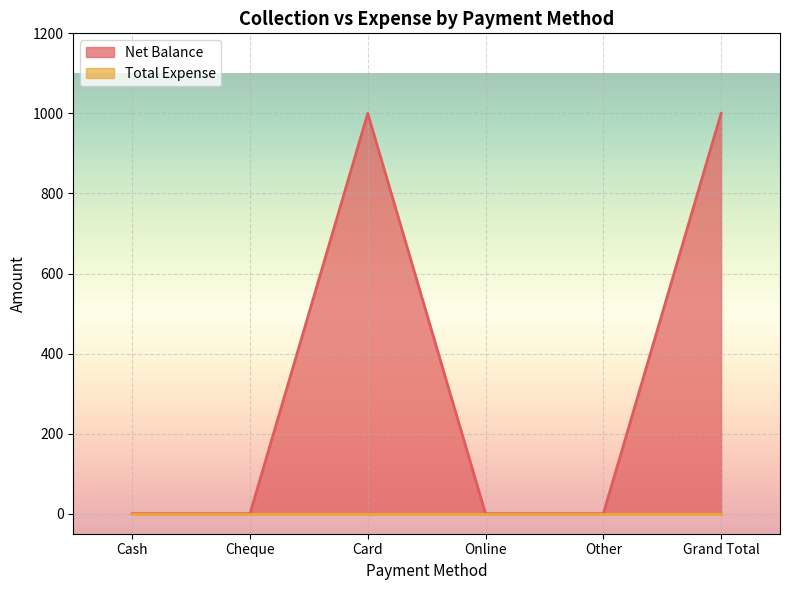

The value at Cash is 0. True or false?

True